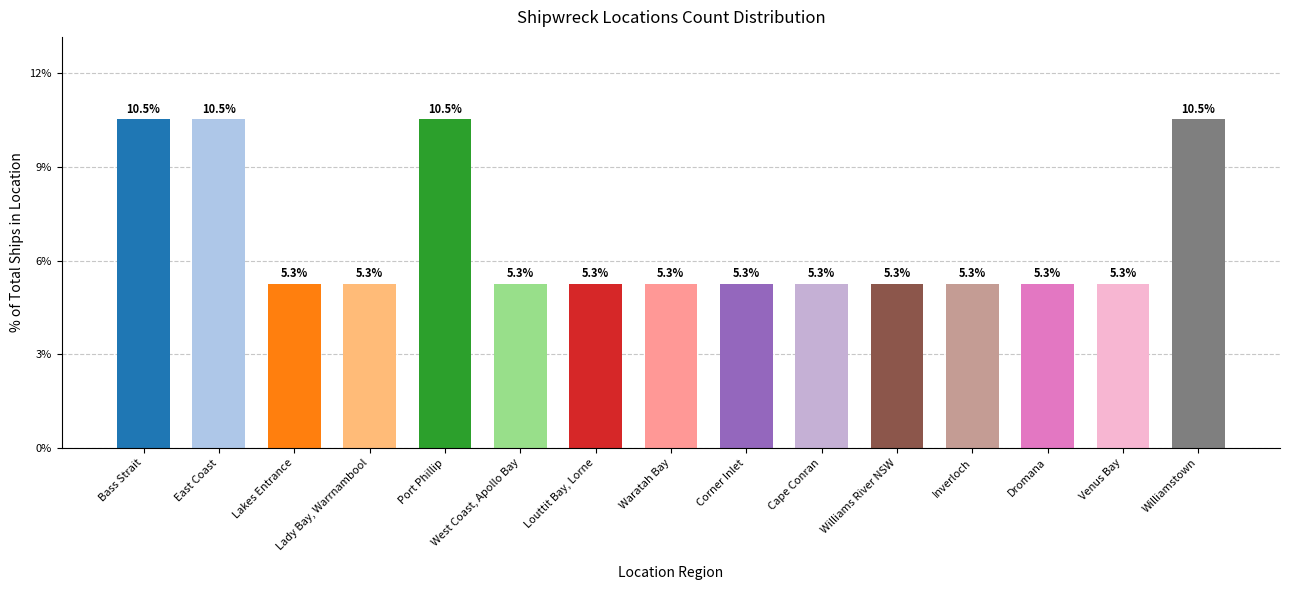

What is the sum of all values?

100.0